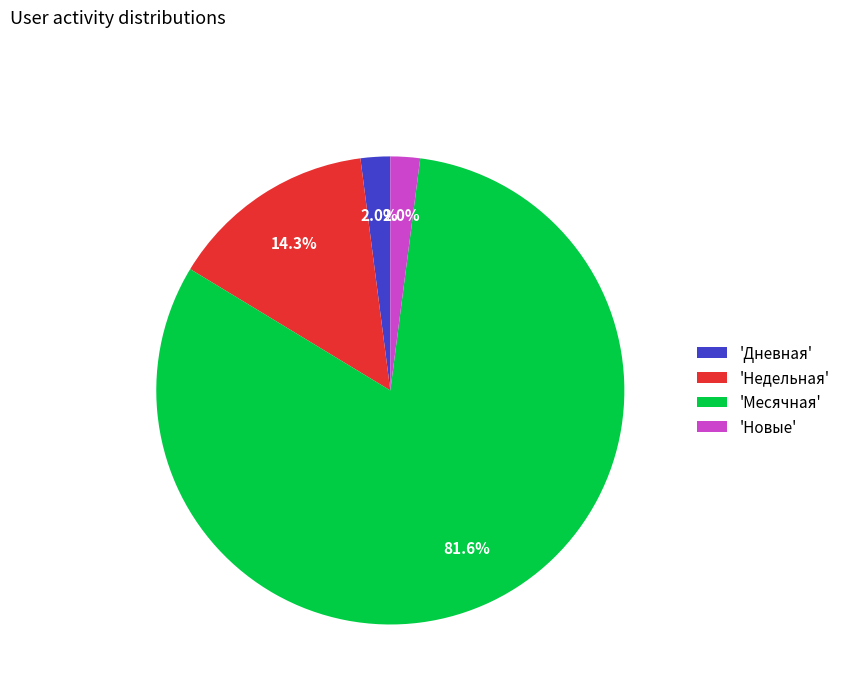

Which slice is the largest?

'Месячная'